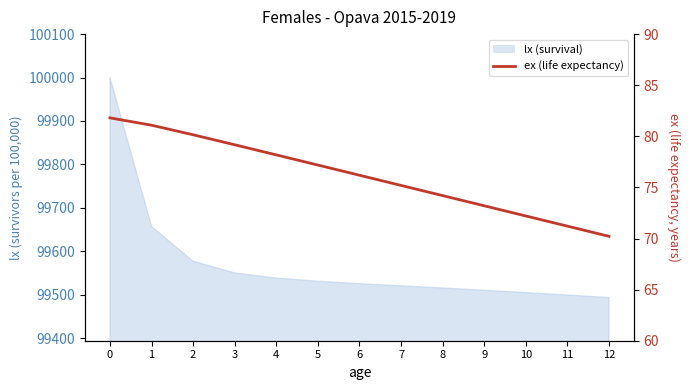

The value at 11 is 71.2. True or false?

True